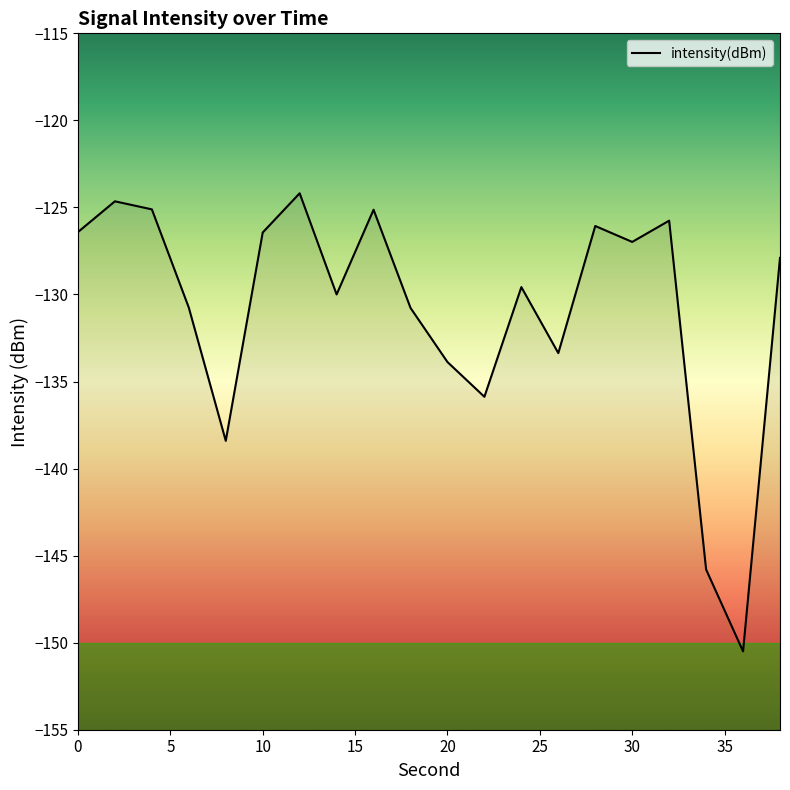

Which category has the lowest value across all series?

36